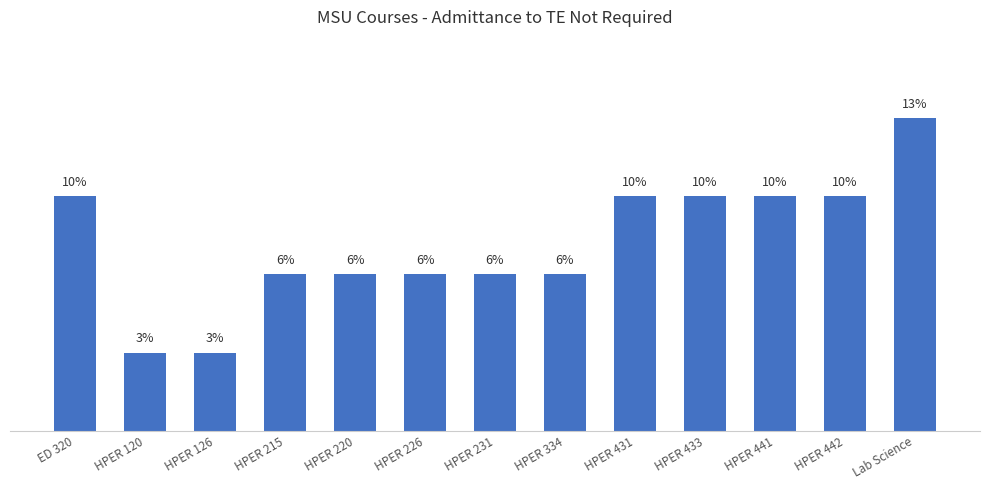

Rank the categories by value from lowest to highest.

HPER 120, HPER 126, HPER 215, HPER 220, HPER 226, HPER 231, HPER 334, ED 320, HPER 431, HPER 433, HPER 441, HPER 442, Lab Science